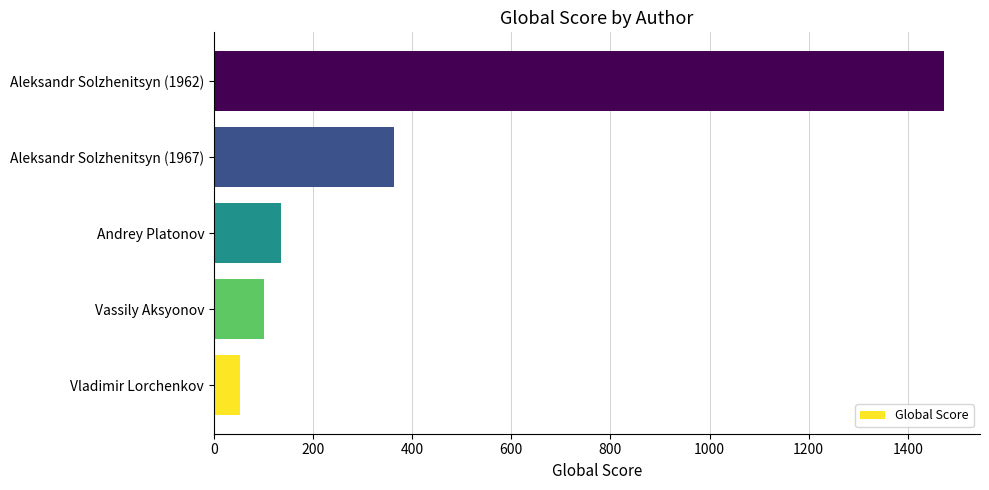

How many data points does each series have?

5